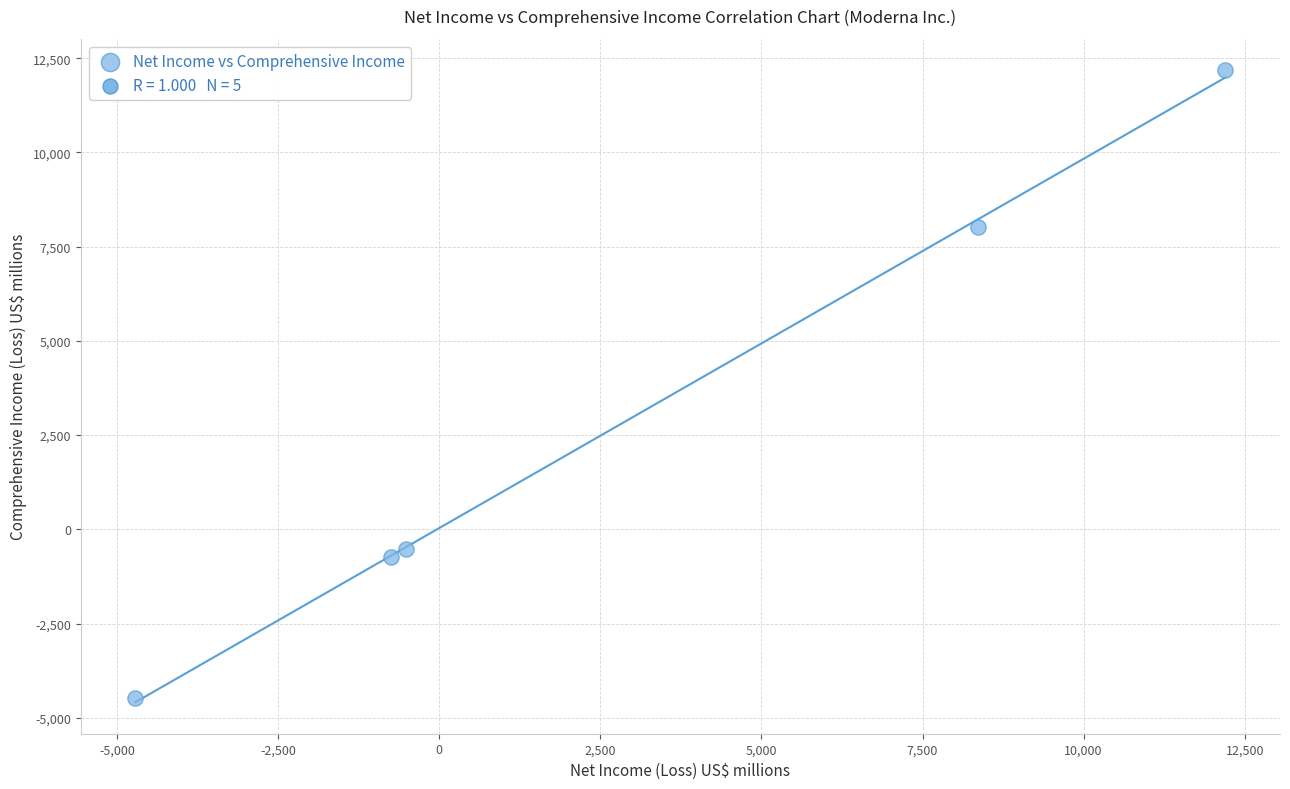

What Y value in the scatter plot is closest to 3854?

8016